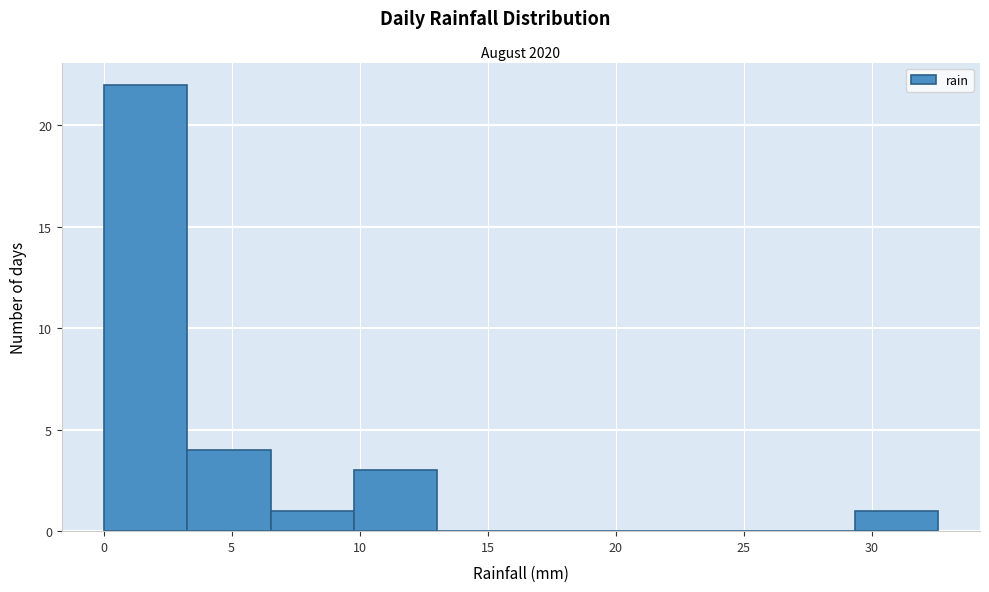

Which range on the x-axis has the tallest bar?

0.0 to 3.5